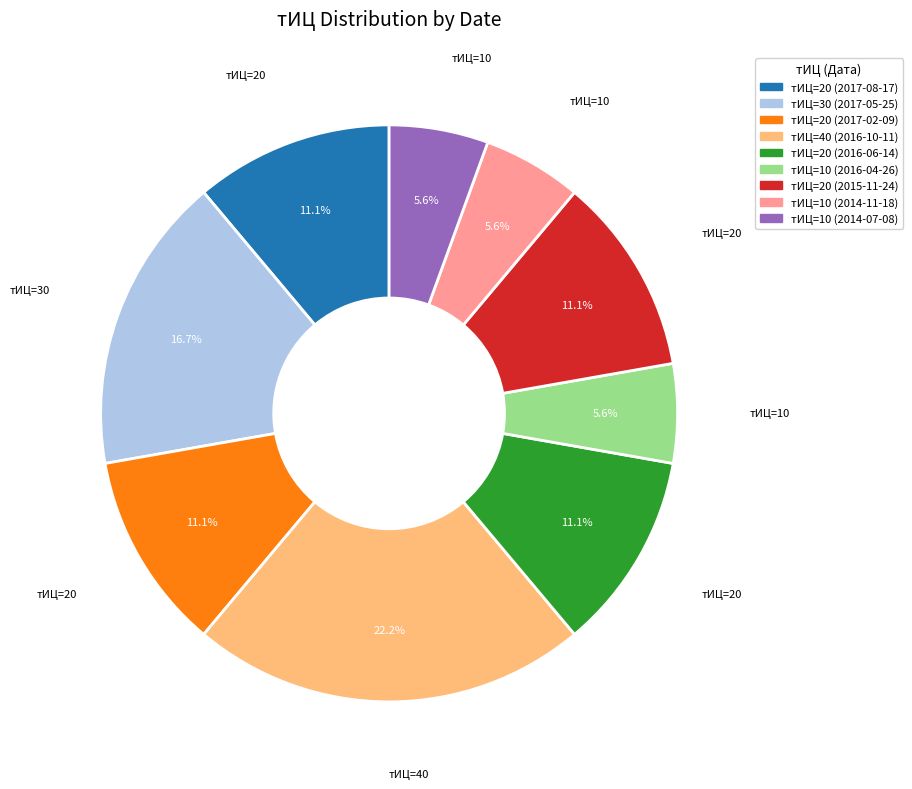

How many segments does this pie chart have?

9